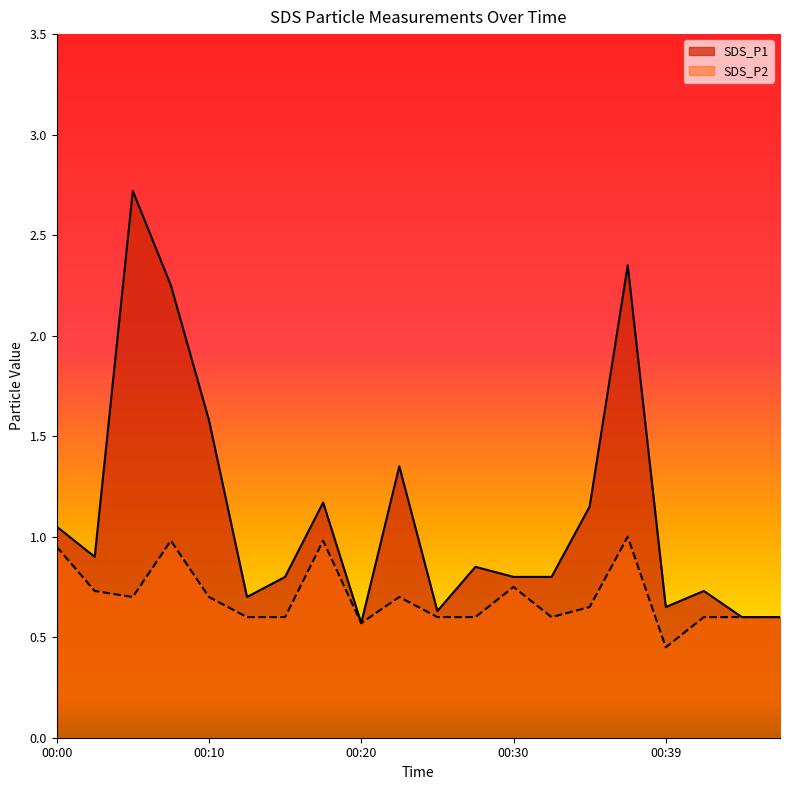

What is the total value across all series at 00:30?

1.6